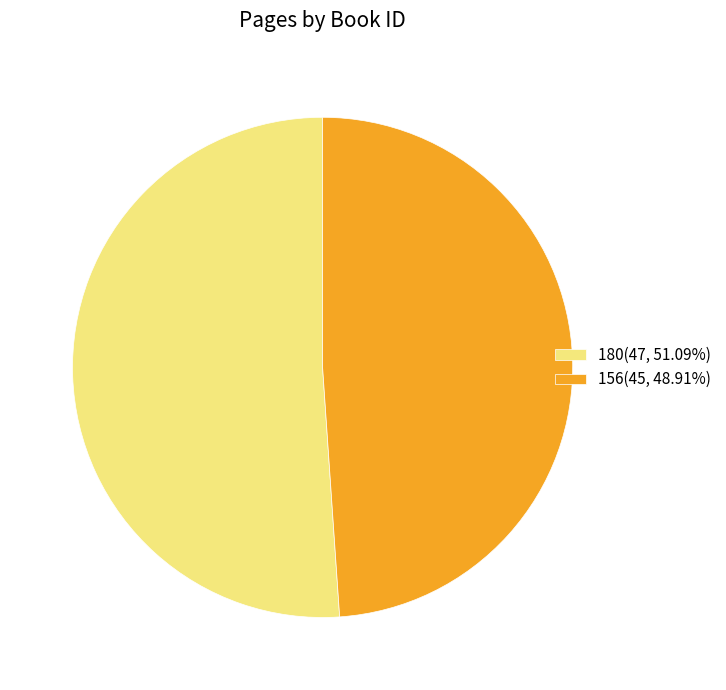

Which category has the smallest portion of the pie?

156